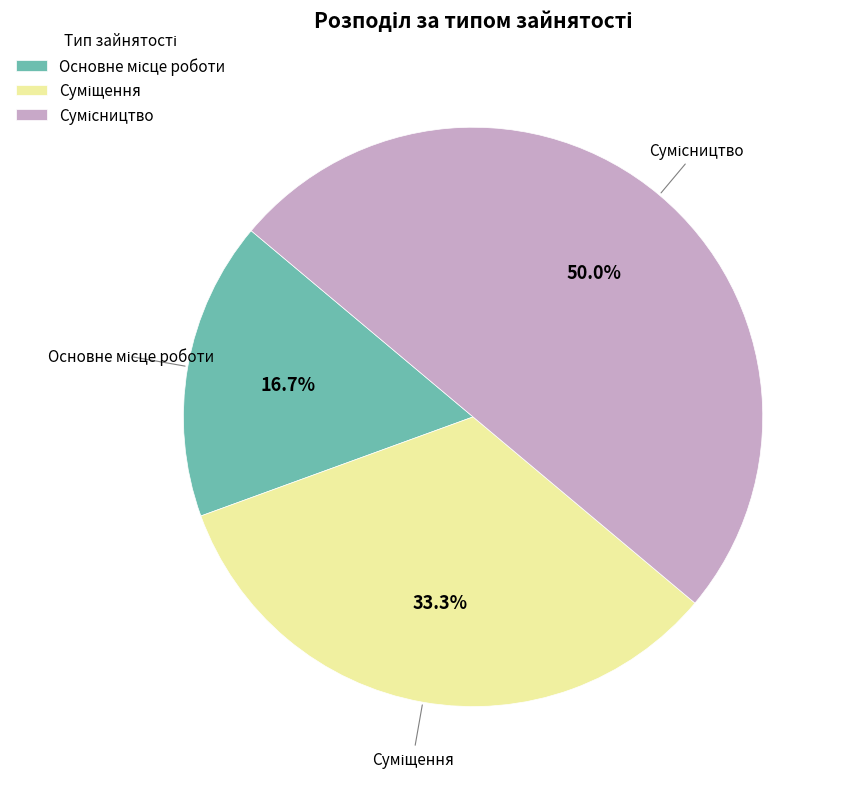

Which slice is the smallest?

Основне місце роботи